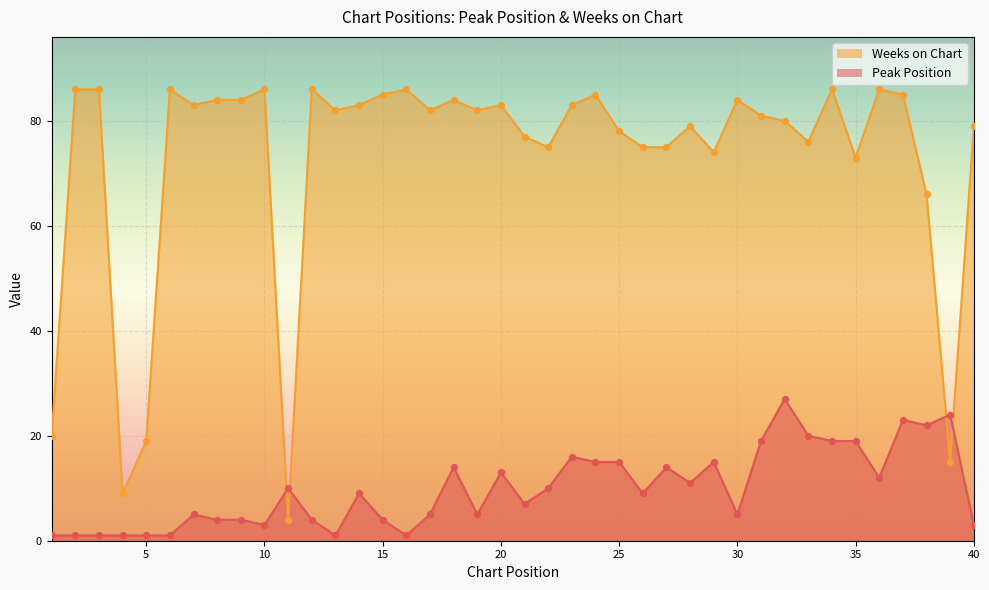

Which series reaches the minimum Y coordinate?

Peak Position